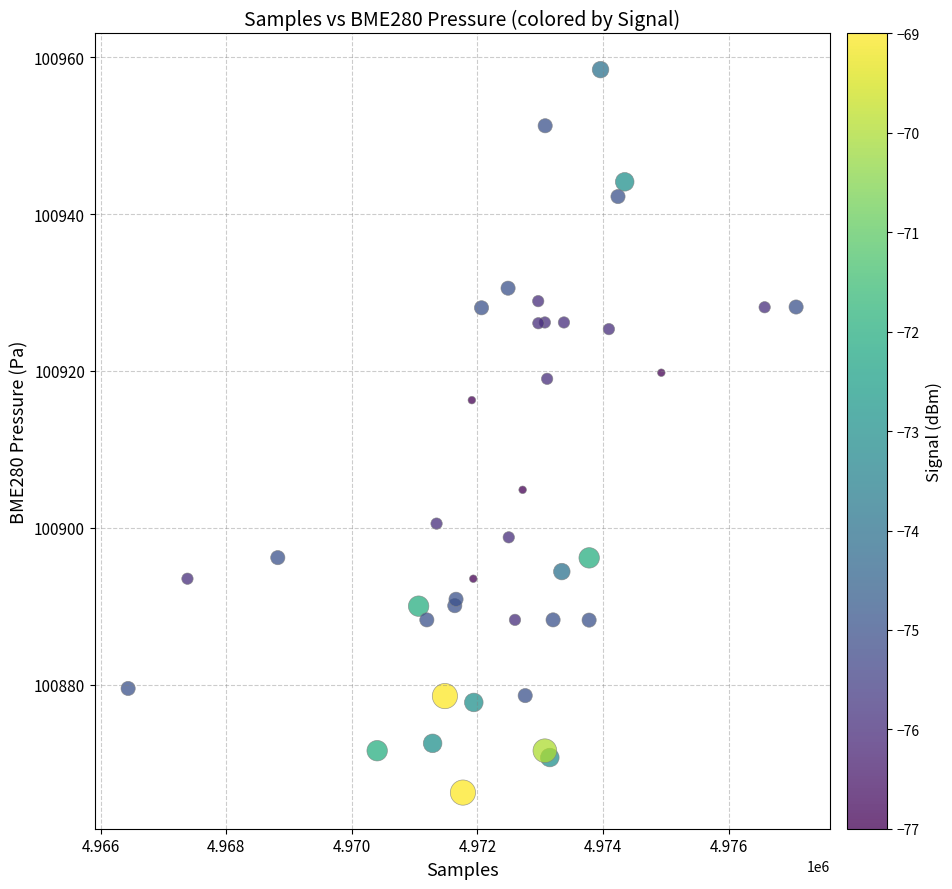

What Y value in the scatter plot is closest to 100912?

100916.3